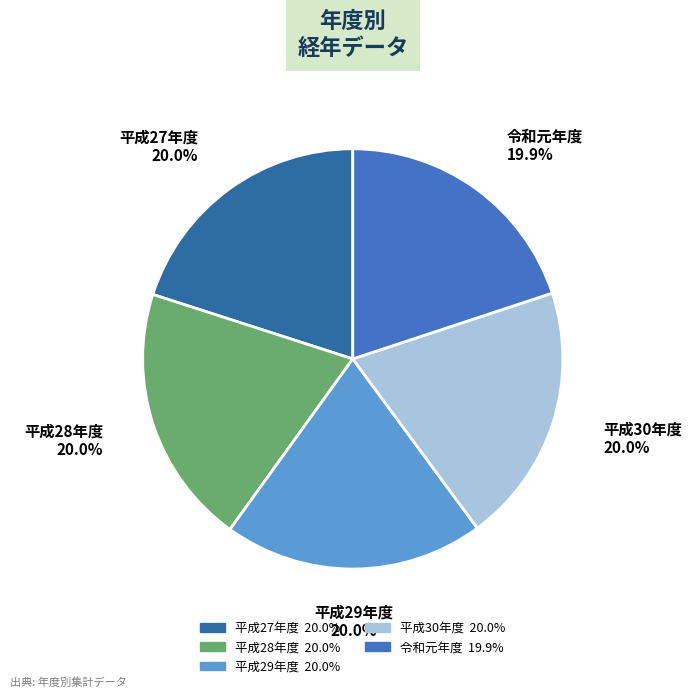

Does 令和元年度 account for over 50% of the chart?

No